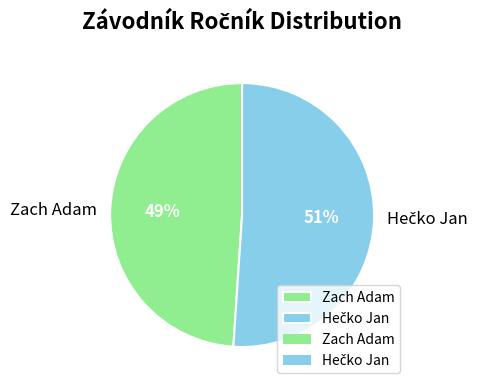

To the nearest percent, what portion does Zach Adam represent?

49%